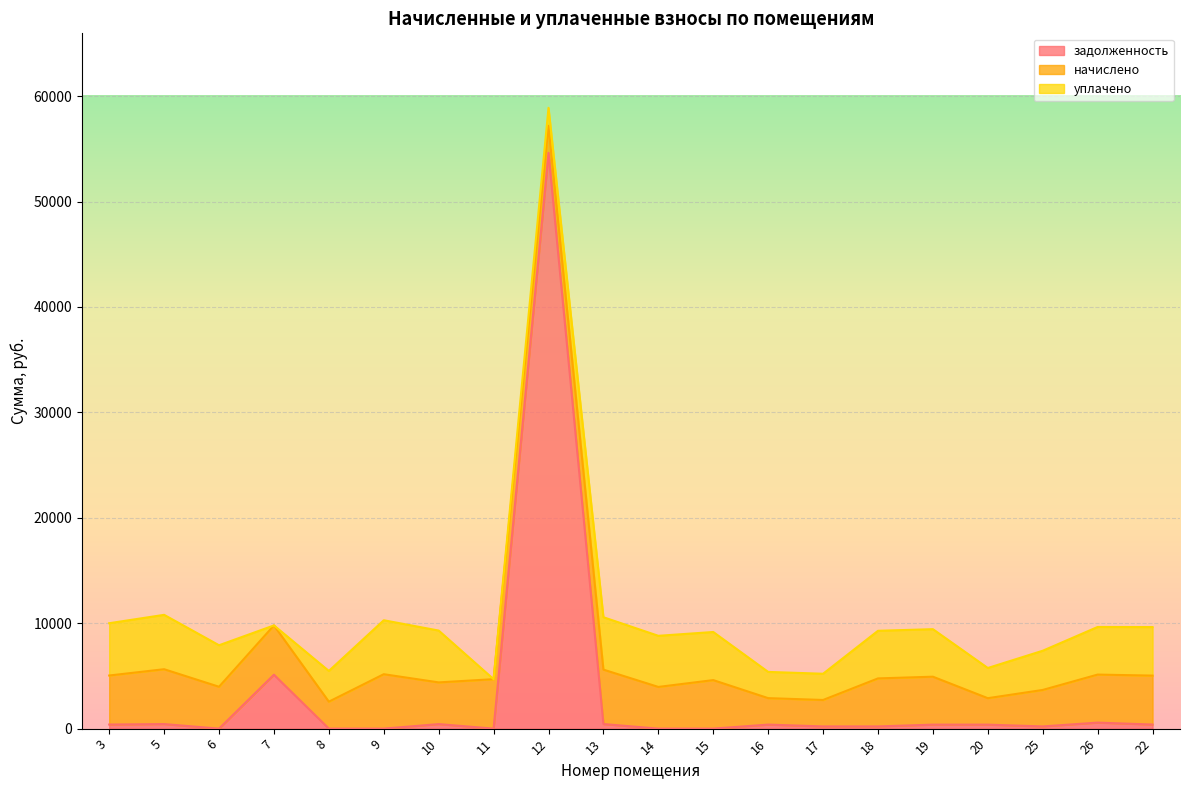

Which category has the highest value in the задолженность series?

12